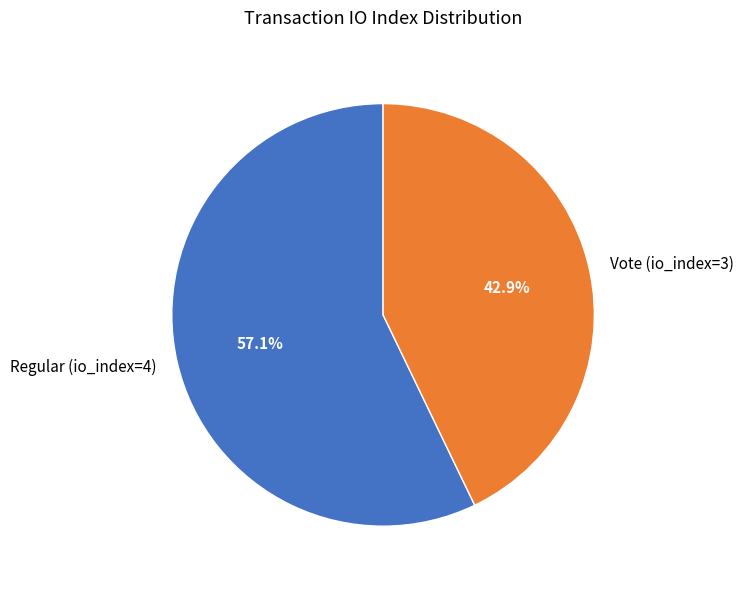

To the nearest percent, what is the average slice percentage?

50%